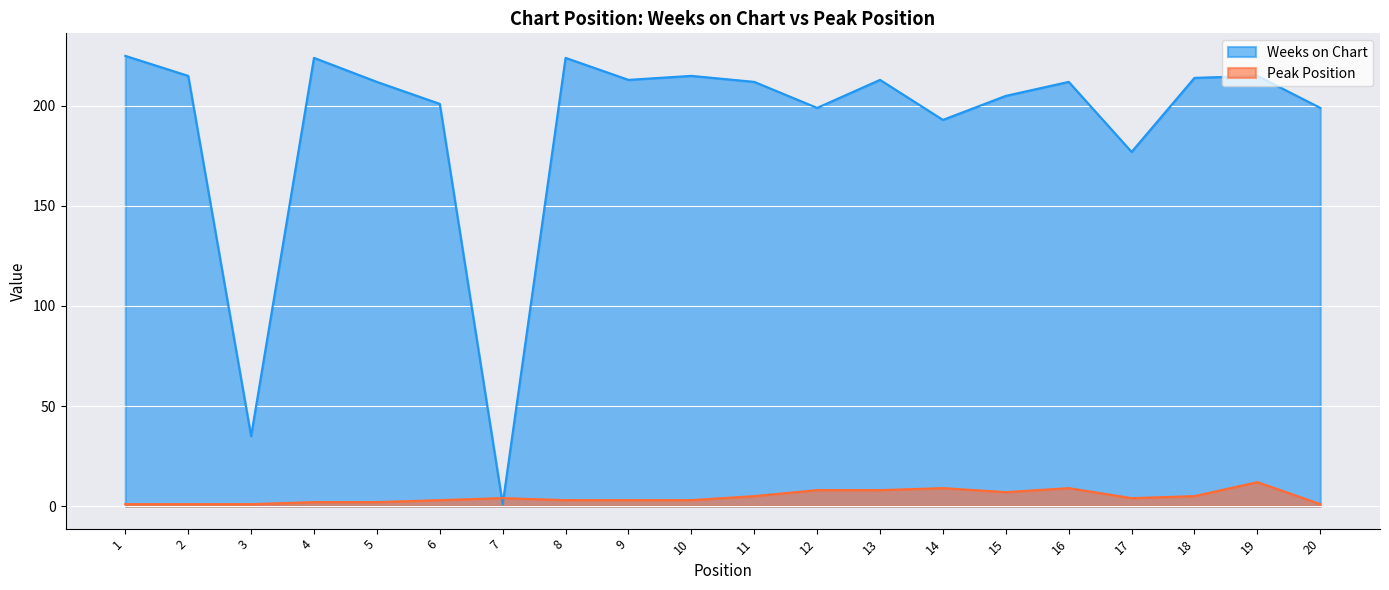

What is the difference between the maximum and minimum values in the Peak Position series?

11